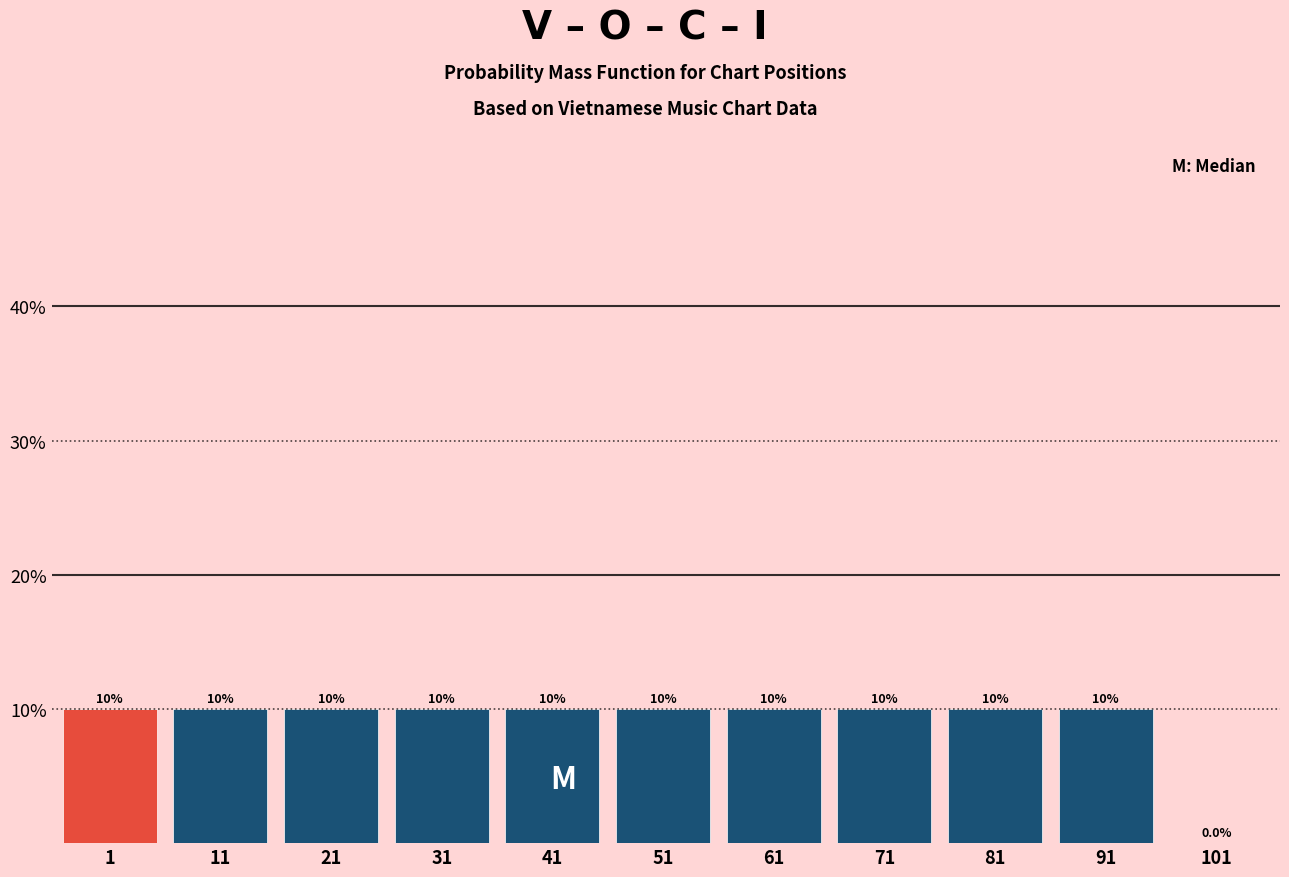

Reading left to right, transcribe all the data shown in this chart.

1=10	11=10	21=10	31=10	41=10	51=10	61=10	71=10	81=10	91=10	101=0